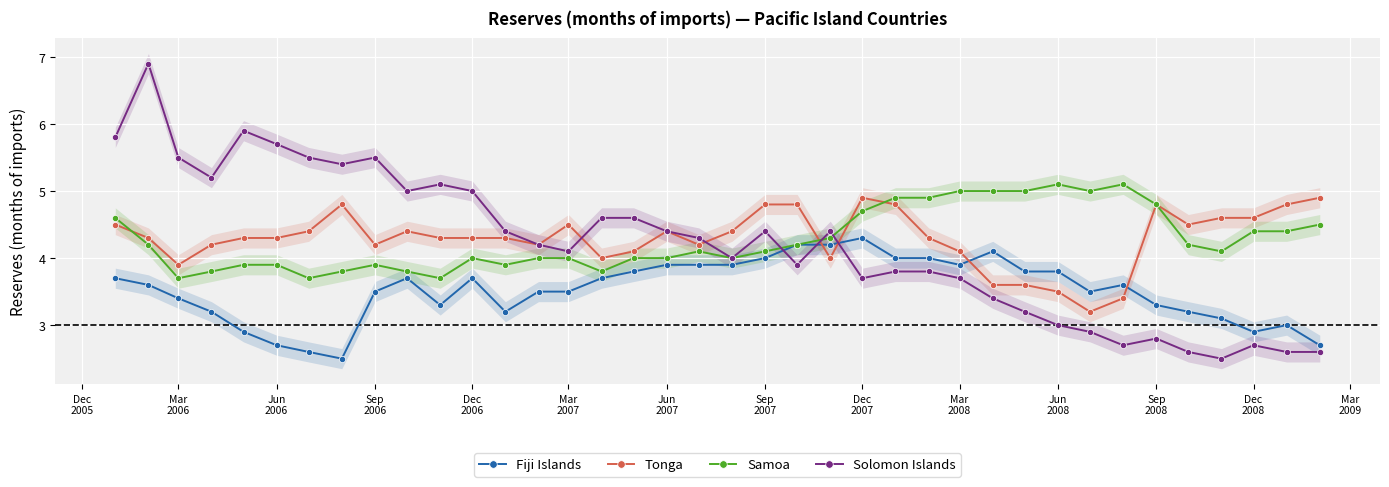

What is the minimum value for Solomon Islands?

2.5